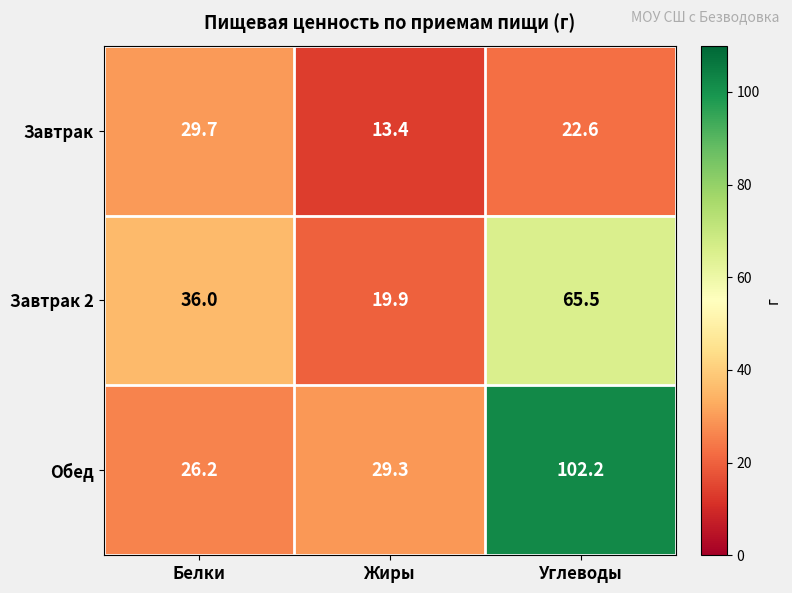

How many series are shown in this chart?

3